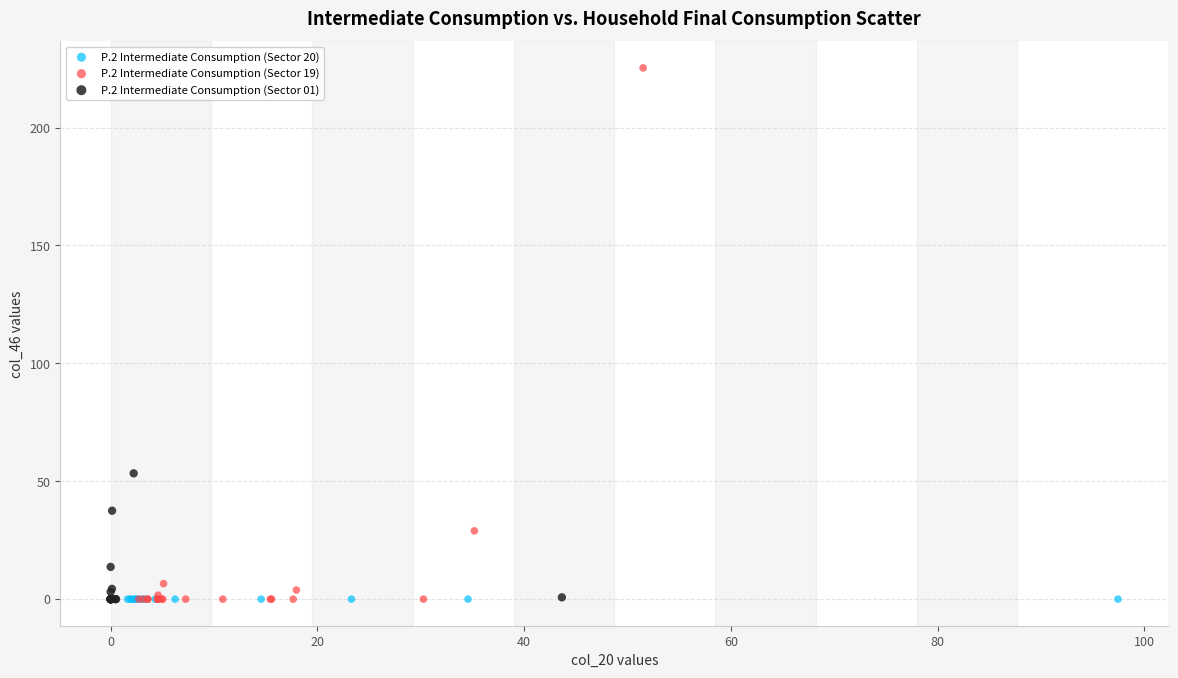

What are all the series names shown in the legend?

P.2 Intermediate Consumption (Sector 20), P.2 Intermediate Consumption (Sector 19), P.2 Intermediate Consumption (Sector 01)